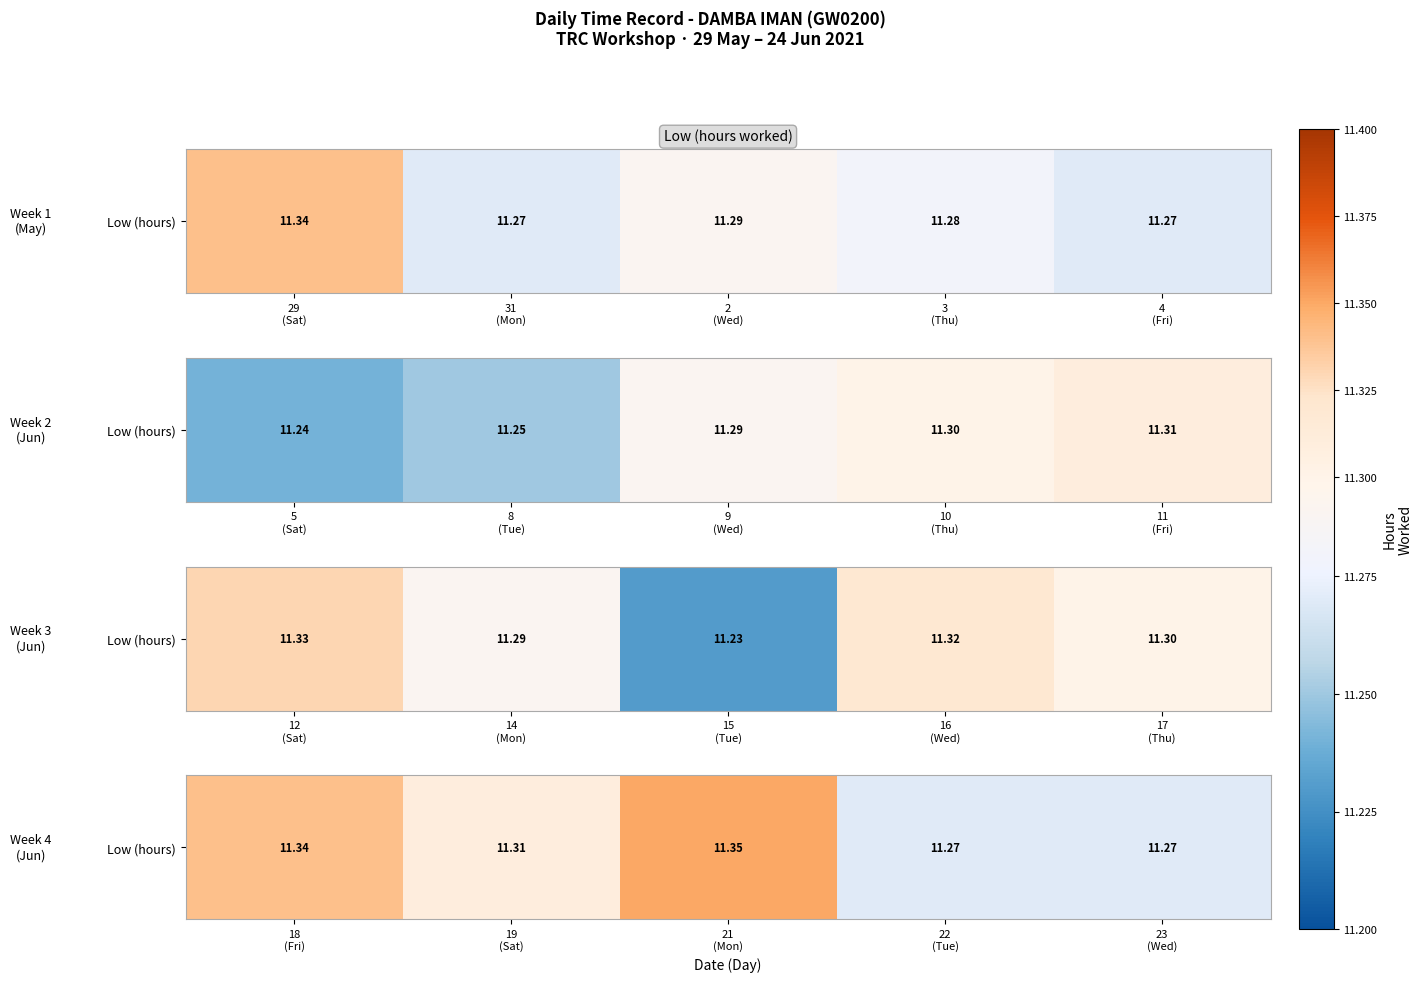

What is the approximate value at 22 (Tue)?

11.3